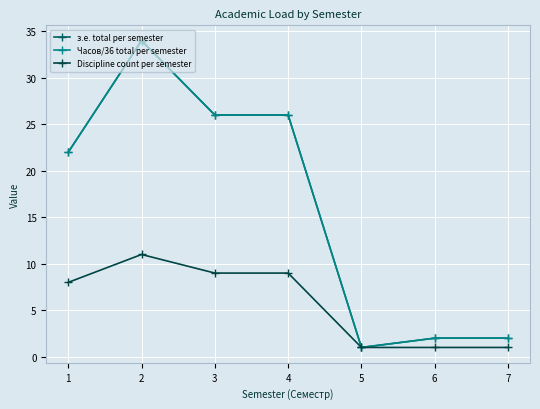

Reading right to left, extract all data points from this chart.

з.е. total per semester: 2	2	1	26	26	34	22
Часов/36 total per semester: 2	2	1	26	26	34	22
Discipline count per semester: 1	1	1	9	9	11	8